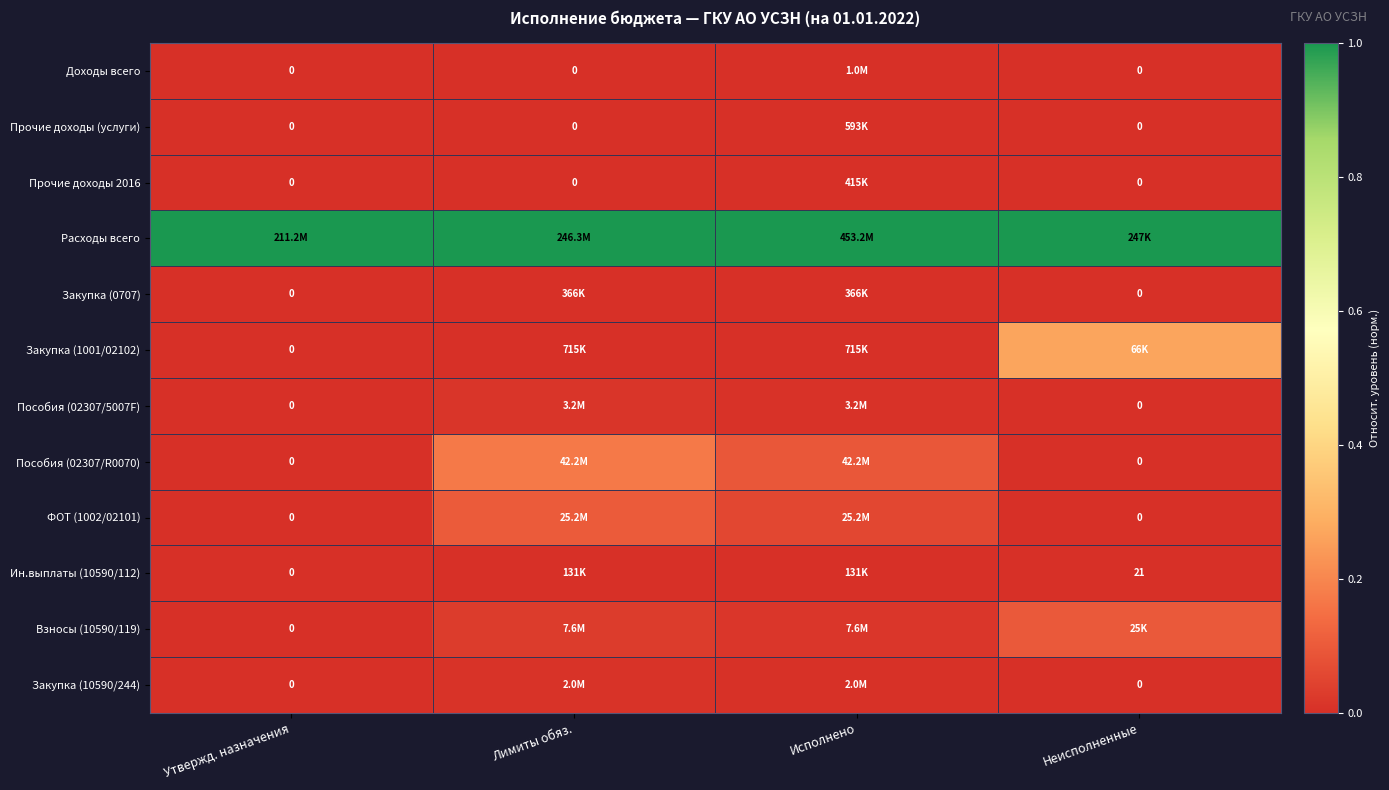

How many values in the Закупка (1001/02102) series exceed 0?

3